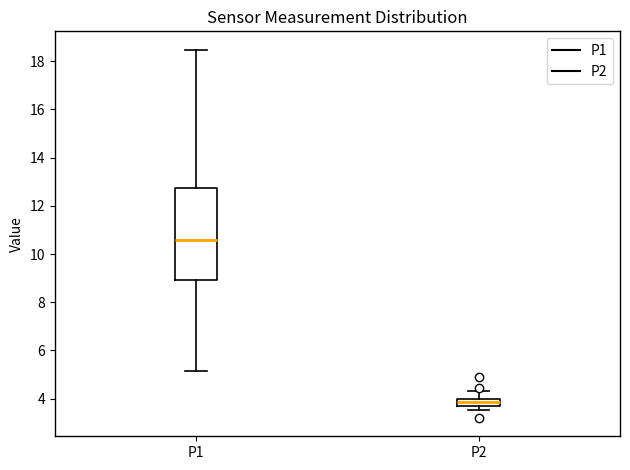

Where is the upper edge of the box for P2 on the y-axis? The values are not printed on the chart, so give them approximately, as read against the axis.

4.0